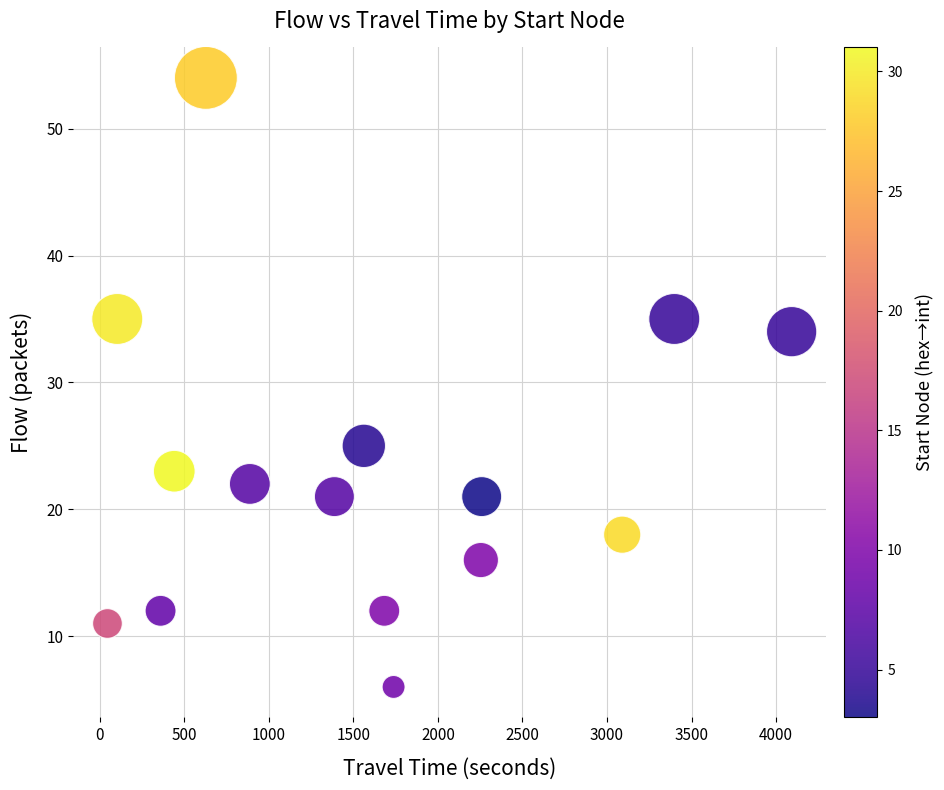

What Y value in the scatter plot is closest to 30?

34